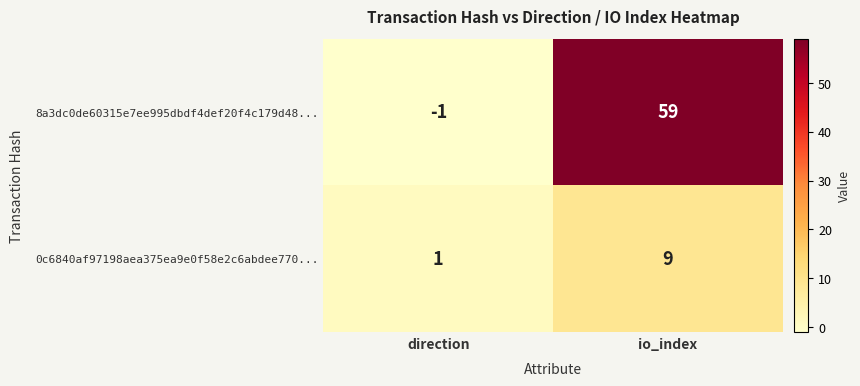

True or false: 0c6840af97198aea375ea9e0f58e2c6abdee770... has a value of 1 at direction.

True